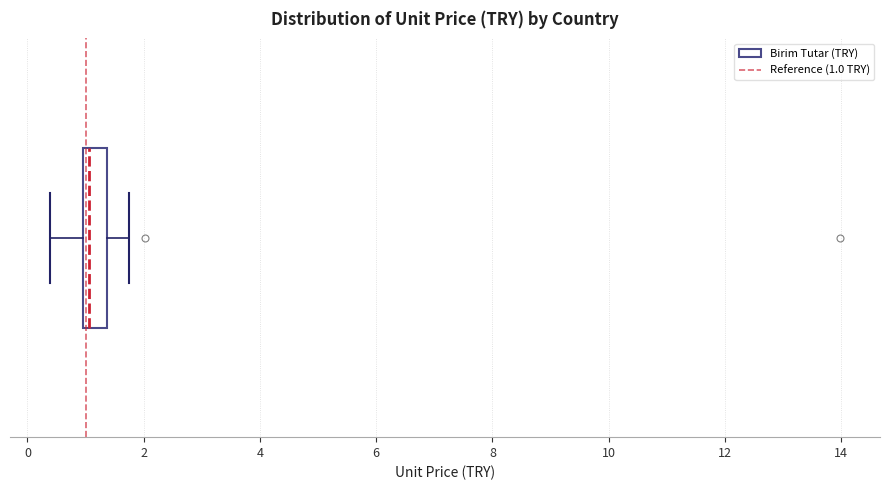

Transcribe this box plot: give where the median line is, the range the box spans, and where the two whiskers end, as read against the x-axis. The values are not printed on the chart, so give them approximately, as read against the axis.

median 1.0 (just right of the box's left edge), box 1.0 to 1.4, whiskers 0.4 to 1.8